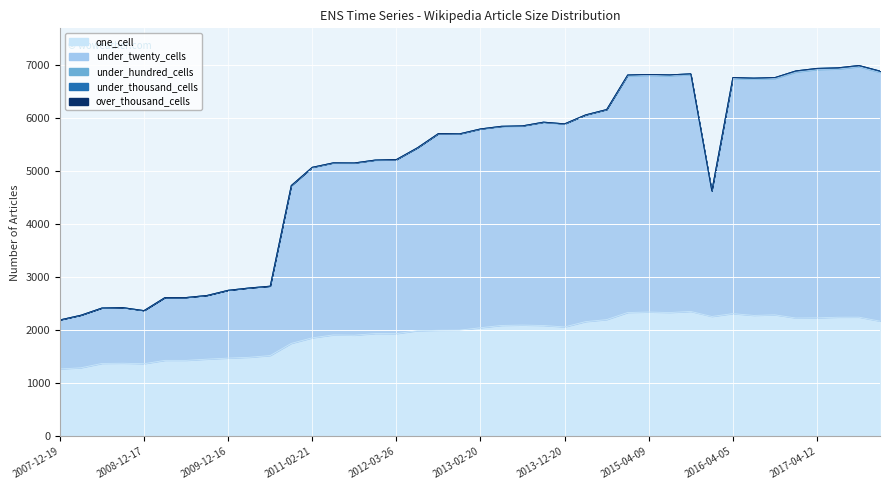

Is it true that under_twenty_cells equals 4759 at 2012-01-18?

False